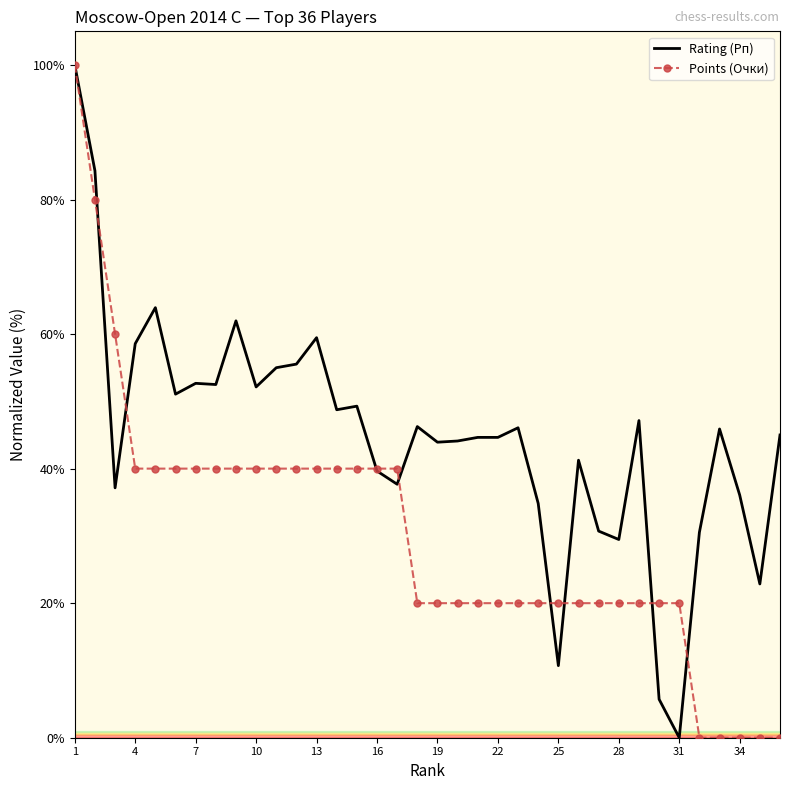

Rank the series by their average value, from lowest to highest.

Points (Очки), Rating (Рп)